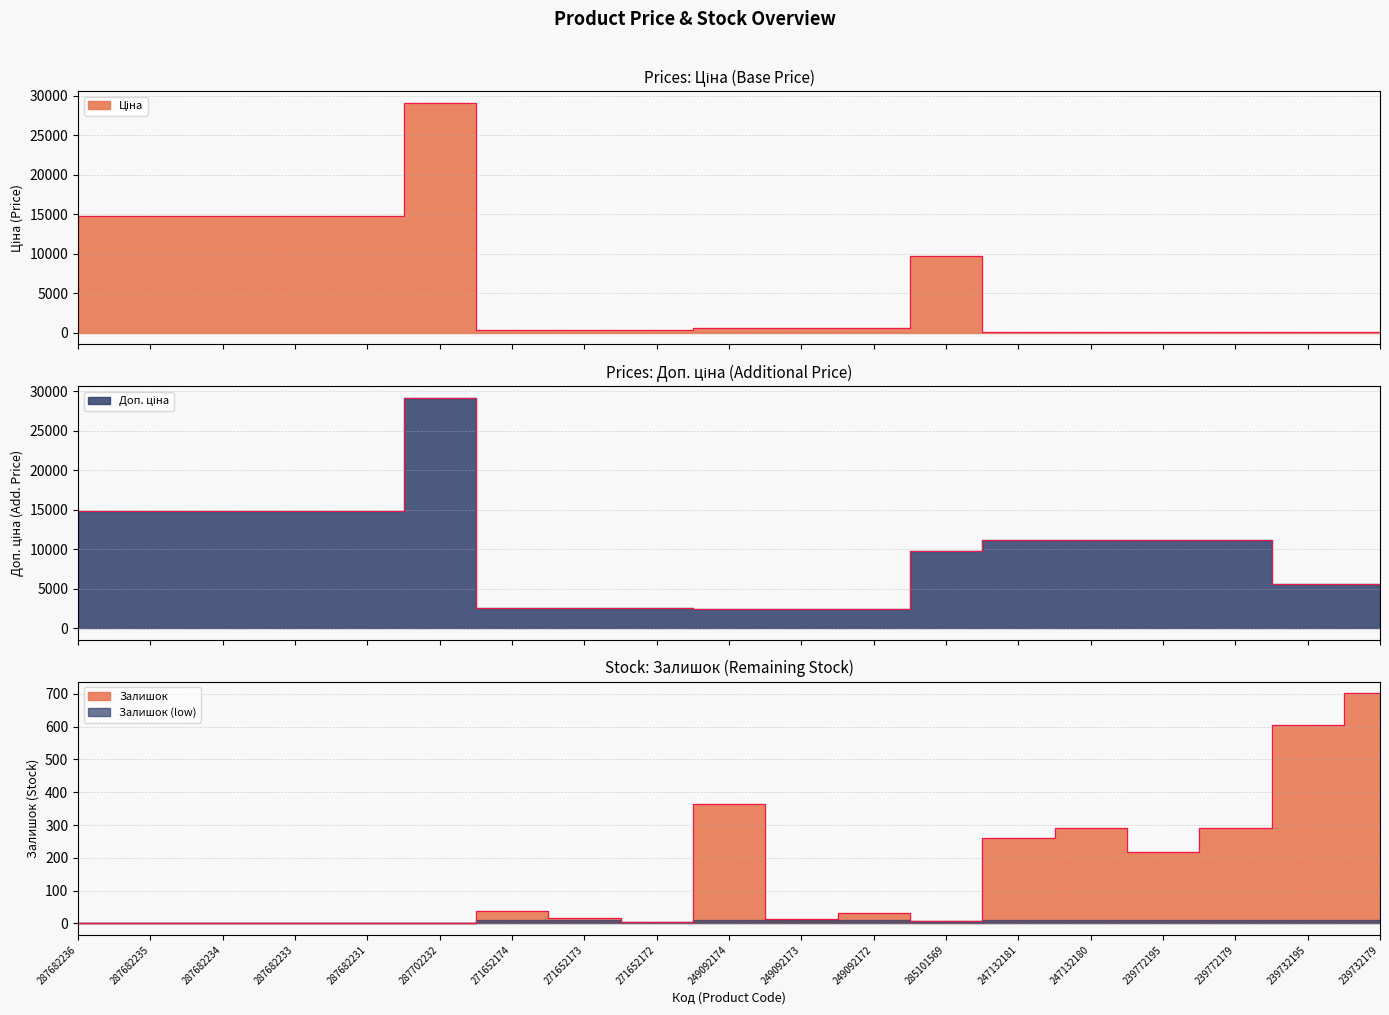

What is the lowest value of the Ціна series?

55.9